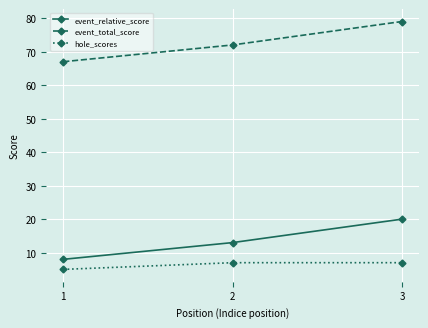

List the labels in order of event_total_score value, smallest first.

1, 2, 3